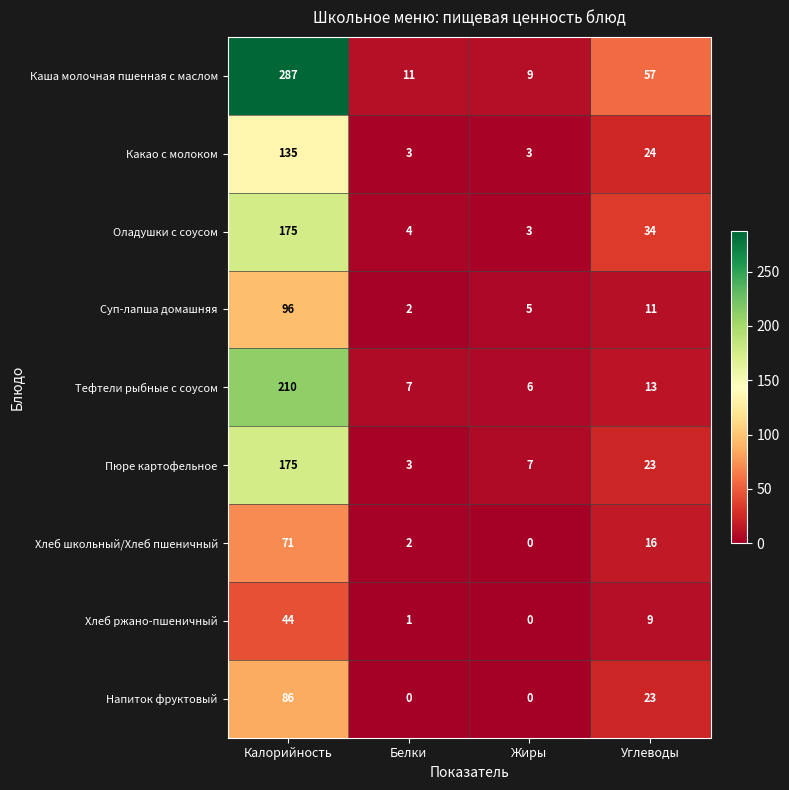

Which series has the widest spread of values?

Каша молочная пшенная с маслом